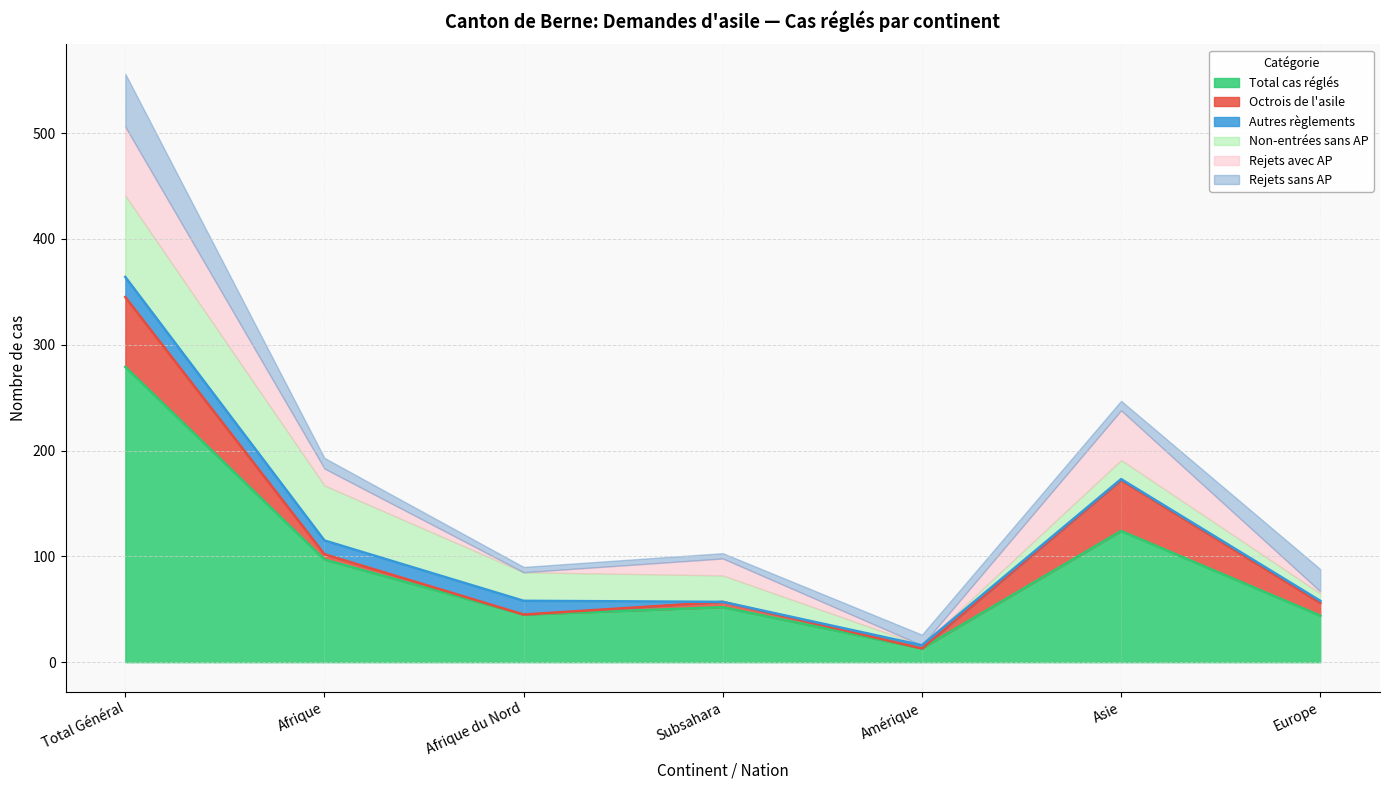

What are all the series names shown in the legend?

Total cas réglés, Octrois de l'asile, Autres règlements, Non-entrées sans AP, Rejets avec AP, Rejets sans AP